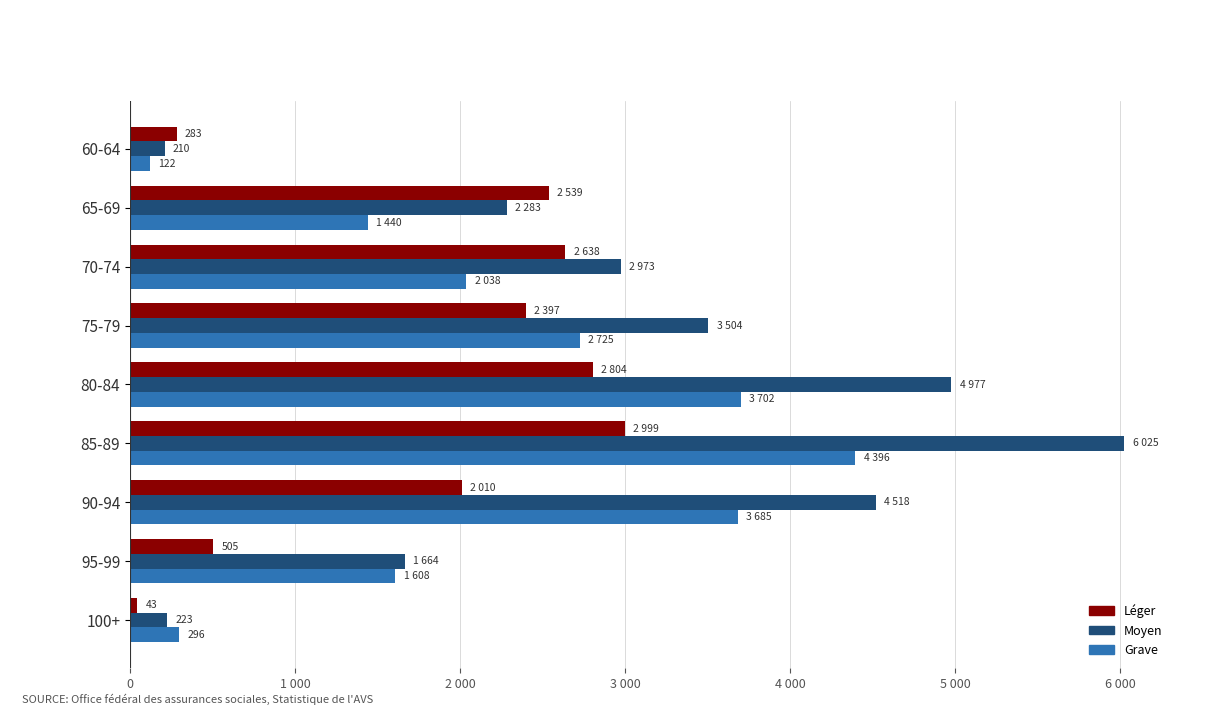

What are all the series names shown in the legend?

Léger, Moyen, Grave